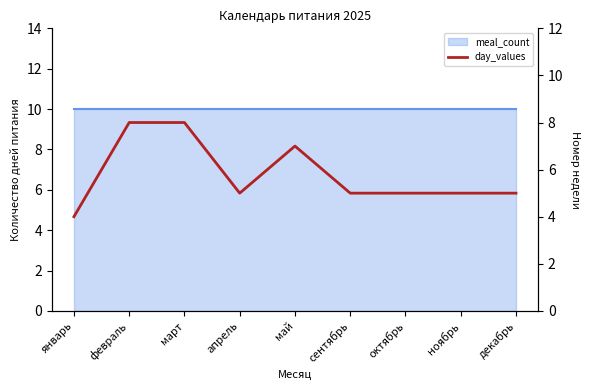

List the labels in order of value, smallest first.

январь, апрель, сентябрь, октябрь, ноябрь, декабрь, май, февраль, март